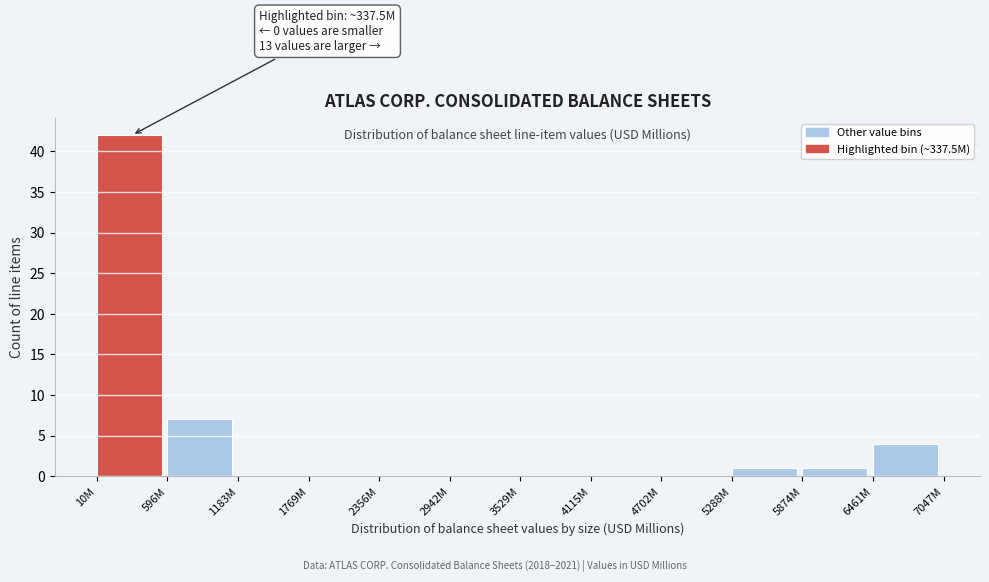

Reading left to right, what are all the values shown in this chart?

10M=42	596M=7	1183M=0	1769M=0	2356M=0	2942M=0	3529M=0	4115M=0	4702M=0	5288M=1	5874M=1	6461M=4